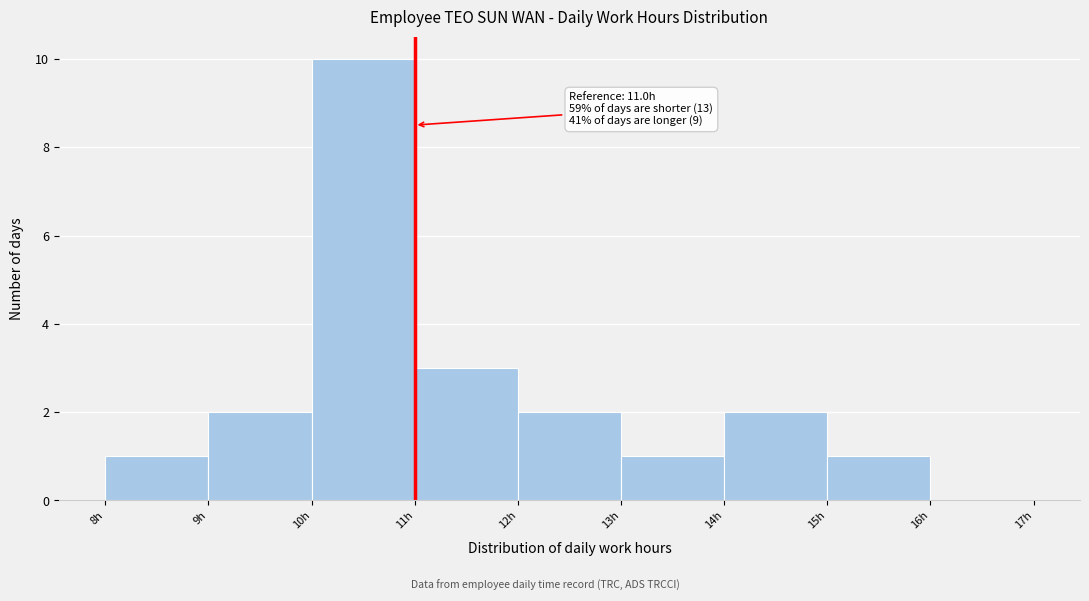

Over which range of the x-axis is the bar tallest?

10 to 11